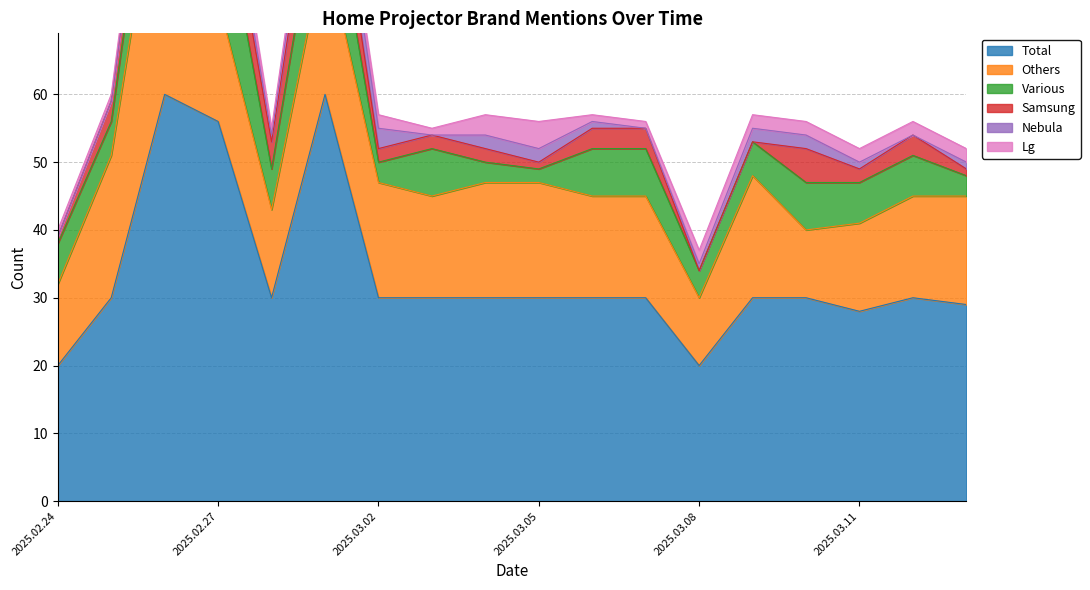

What is the label of the 12th point from the right?

2025.03.02